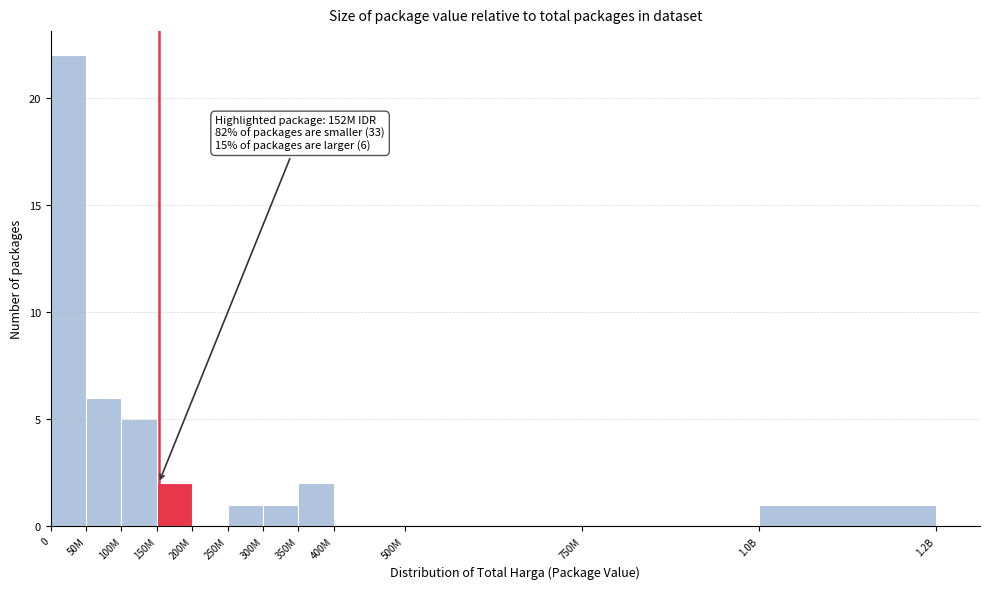

Reading right to left, extract all data points from this chart.

1.0B=1	750M=0	500M=0	400M=0	350M=2	300M=1	250M=1	200M=0	150M=2	100M=5	50M=6	0=22